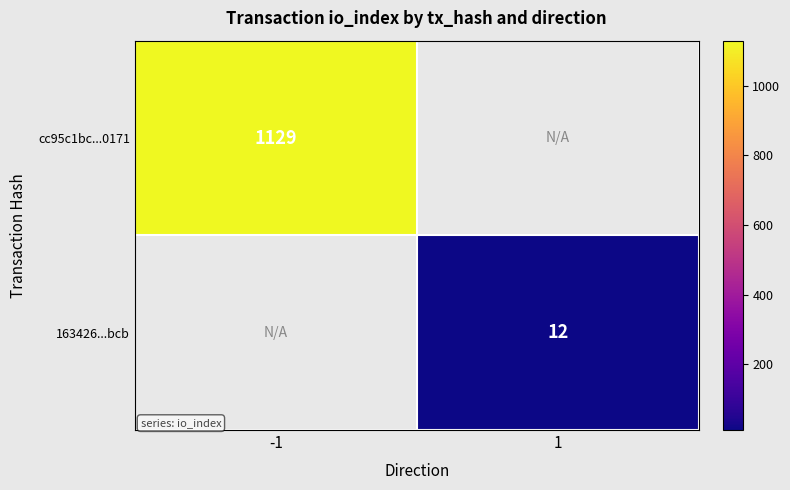

What is the total value across all series at 1?

12